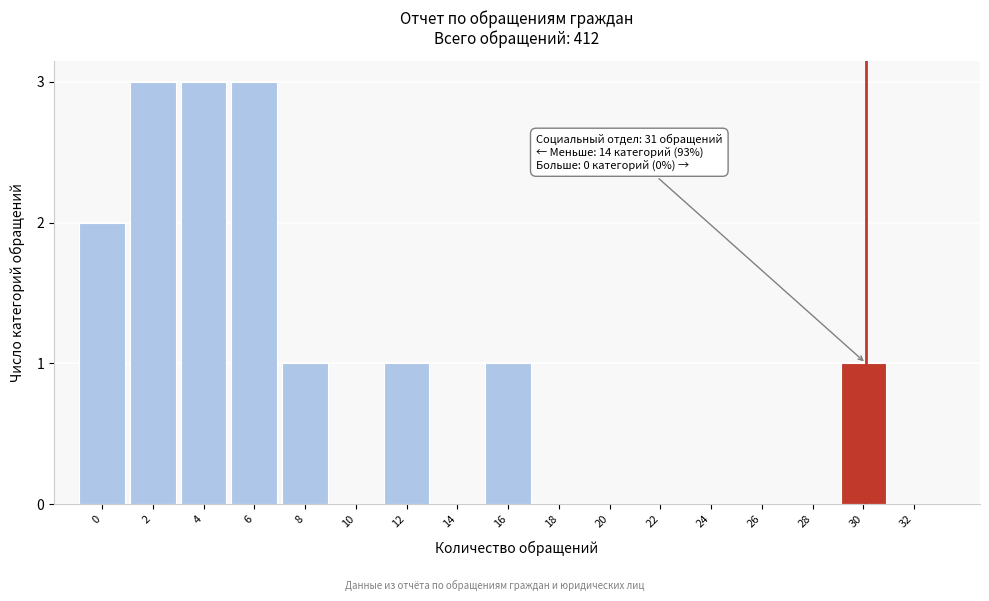

Reading left to right, list all the values displayed in this chart.

0=2	2=3	4=3	6=3	8=1	10=0	12=1	14=0	16=1	18=0	20=0	22=0	24=0	26=0	28=0	30=1	32=0